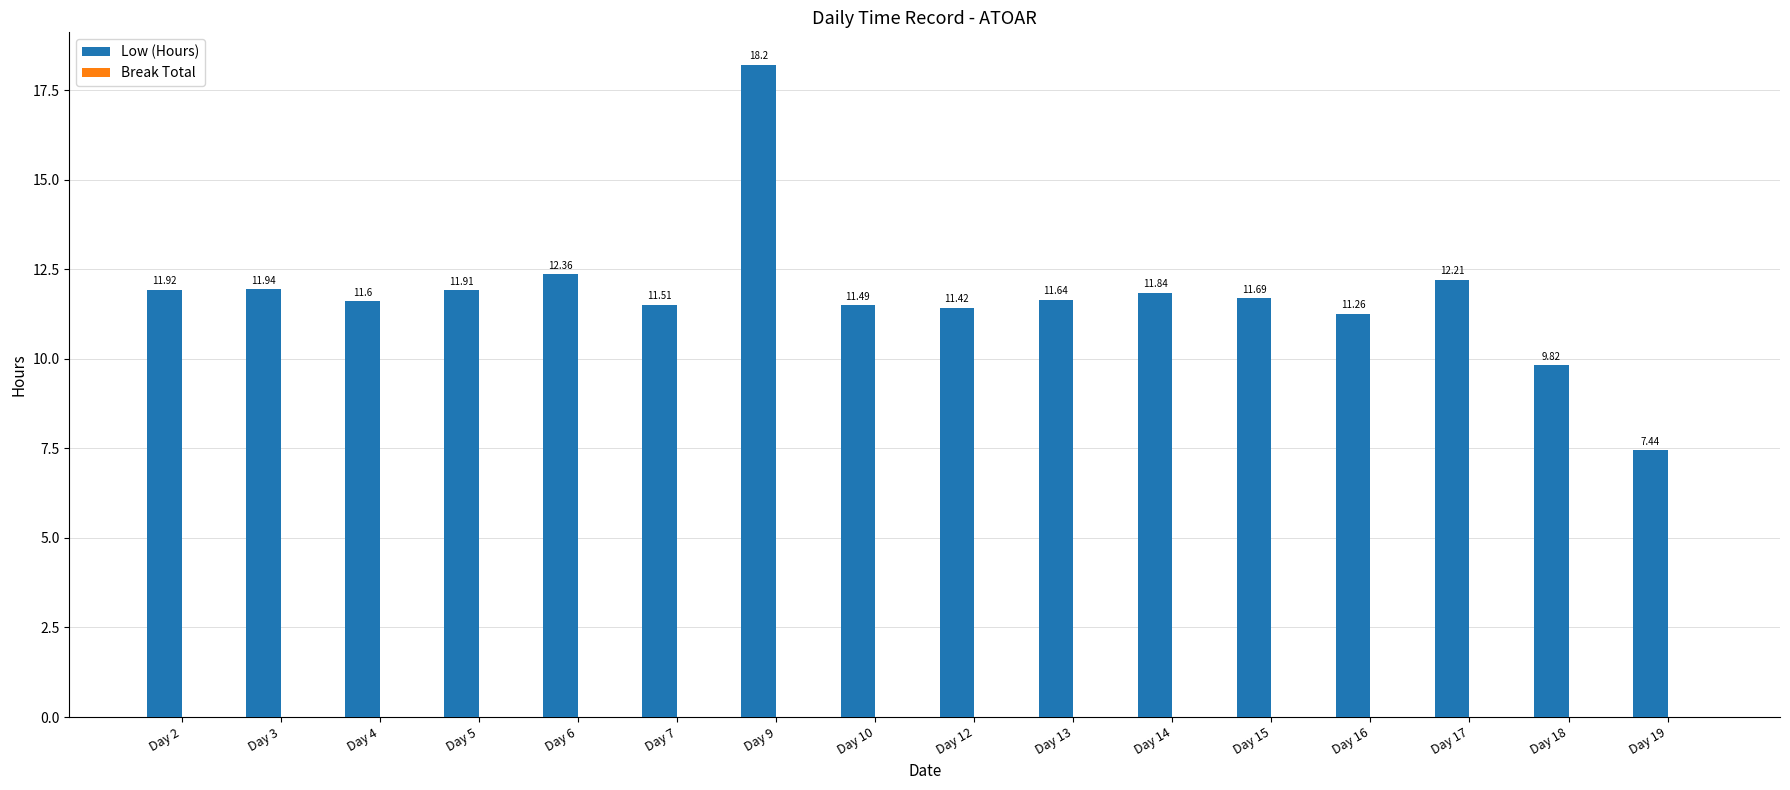

What is the difference between the maximum and minimum values?

10.8